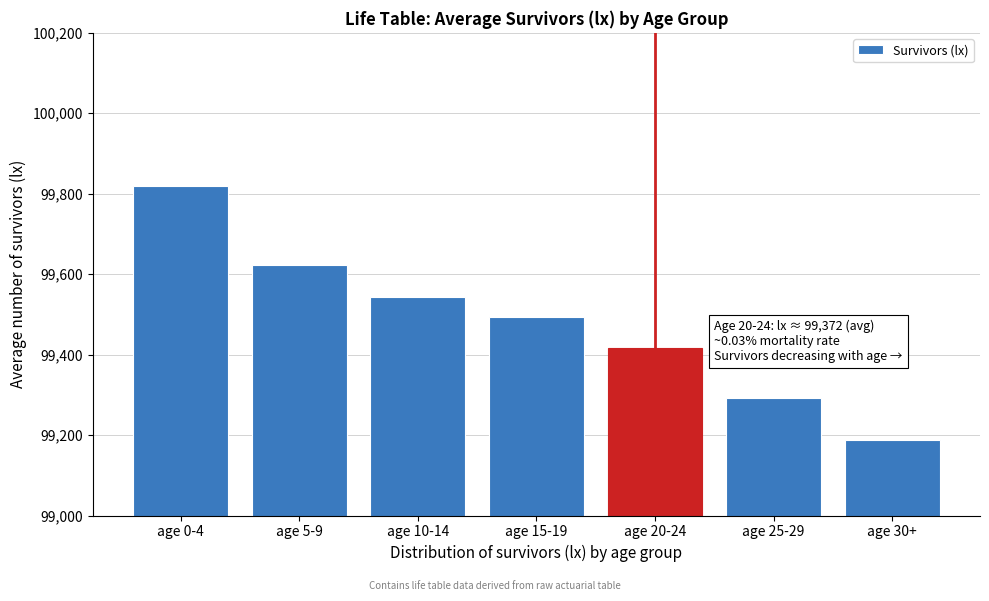

Reading left to right, what are all the values shown in this chart?

age 0-4=99819	age 5-9=99623	age 10-14=99543	age 15-19=99493	age 20-24=99416	age 25-29=99291	age 30+=99187